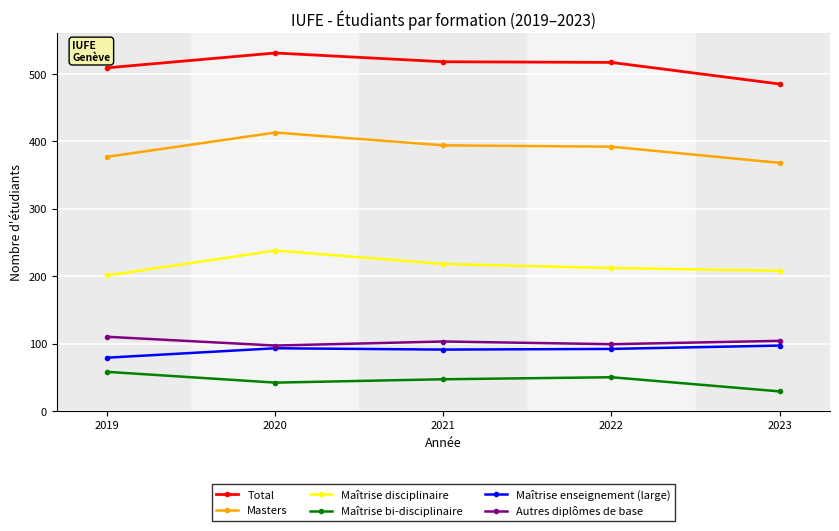

What is the value of the Maîtrise bi-disciplinaire point at the 5th from the left?

29